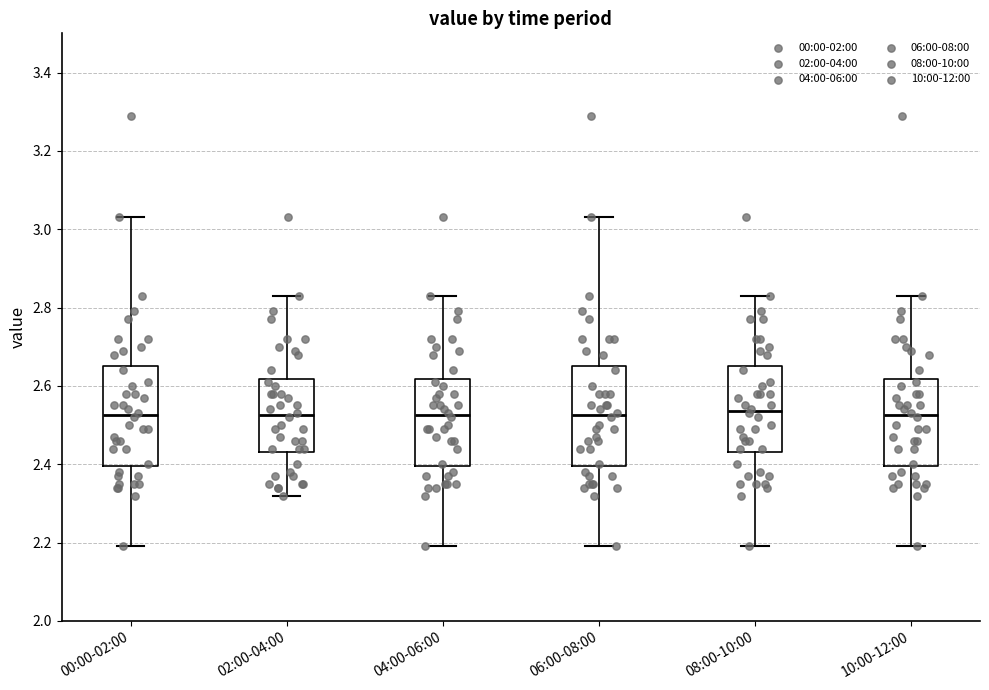

Reading left to right, read every box against the y-axis: the position of its median line, the range the box covers, and the ends of its whiskers. The values are not printed on the chart, so give them approximately, as read against the axis.

00:00-02:00: median 2.52, box 2.40 to 2.66, whiskers 2.20 to 3.04
02:00-04:00: median 2.52, box 2.44 to 2.62, whiskers 2.32 to 2.84
04:00-06:00: median 2.52, box 2.40 to 2.62, whiskers 2.20 to 2.84
06:00-08:00: median 2.52, box 2.40 to 2.66, whiskers 2.20 to 3.04
08:00-10:00: median 2.54, box 2.44 to 2.66, whiskers 2.20 to 2.84
10:00-12:00: median 2.52, box 2.40 to 2.62, whiskers 2.20 to 2.84